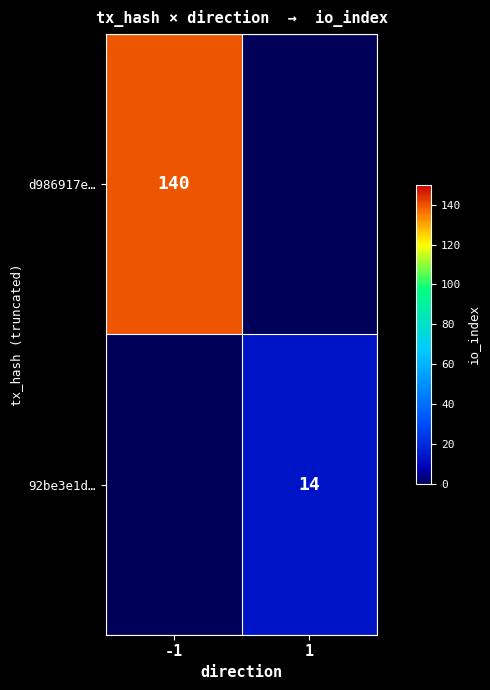

Is it true that 92be3e1d… equals 6 at 1?

False